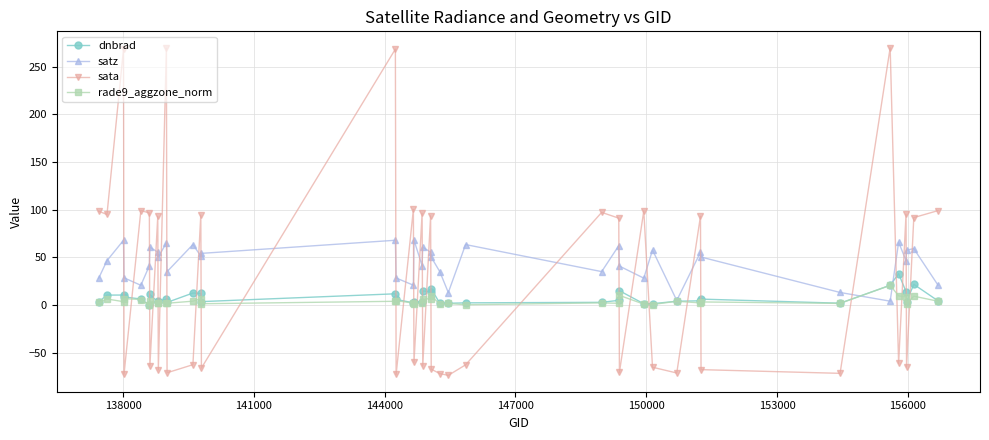

How many data points does each series have?

40